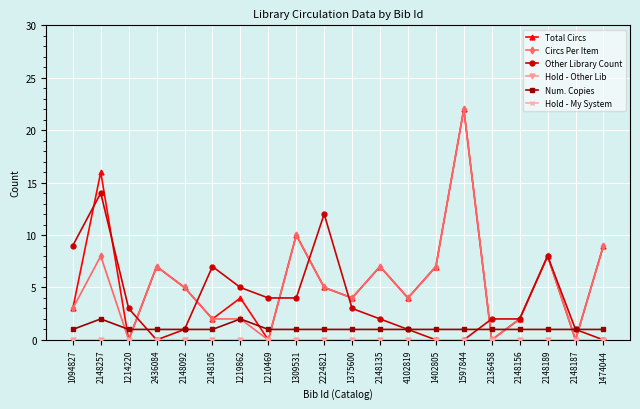

Is this an area chart (filled region under the line)?

No